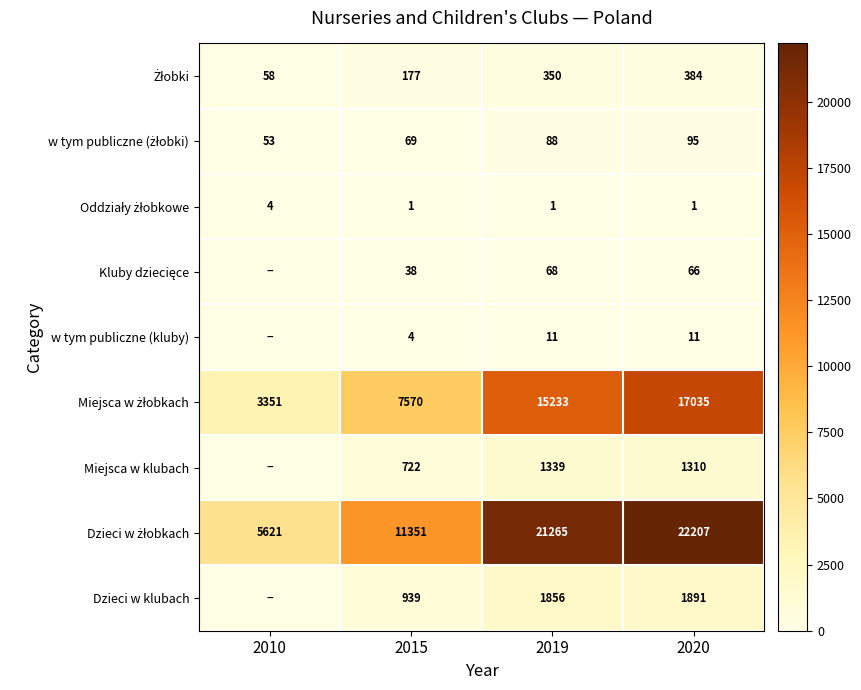

What is the spread (max minus min) of values at 2019?

21264